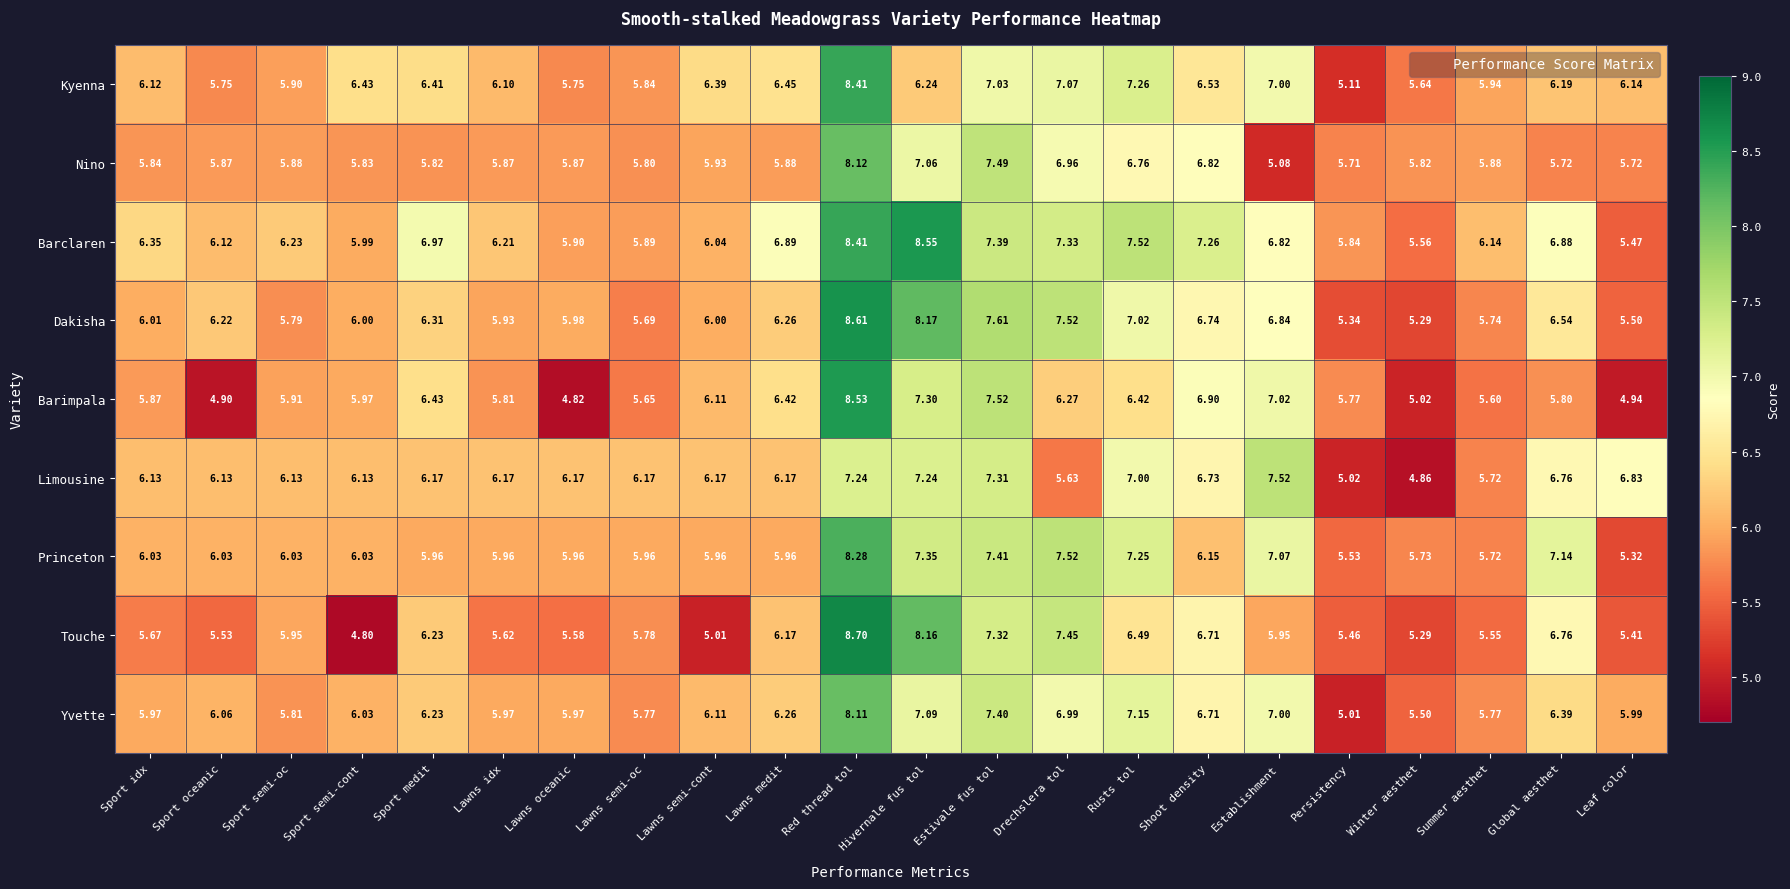

What is the minimum value shown in the chart?

4.8